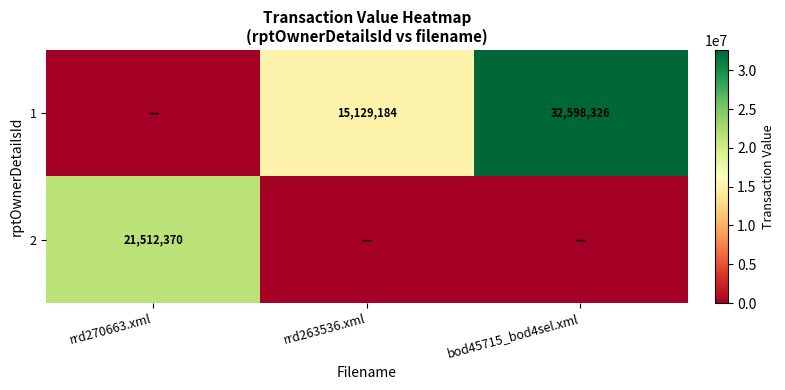

Which label corresponds to the largest value in the chart?

bod45715_bod4sel.xml